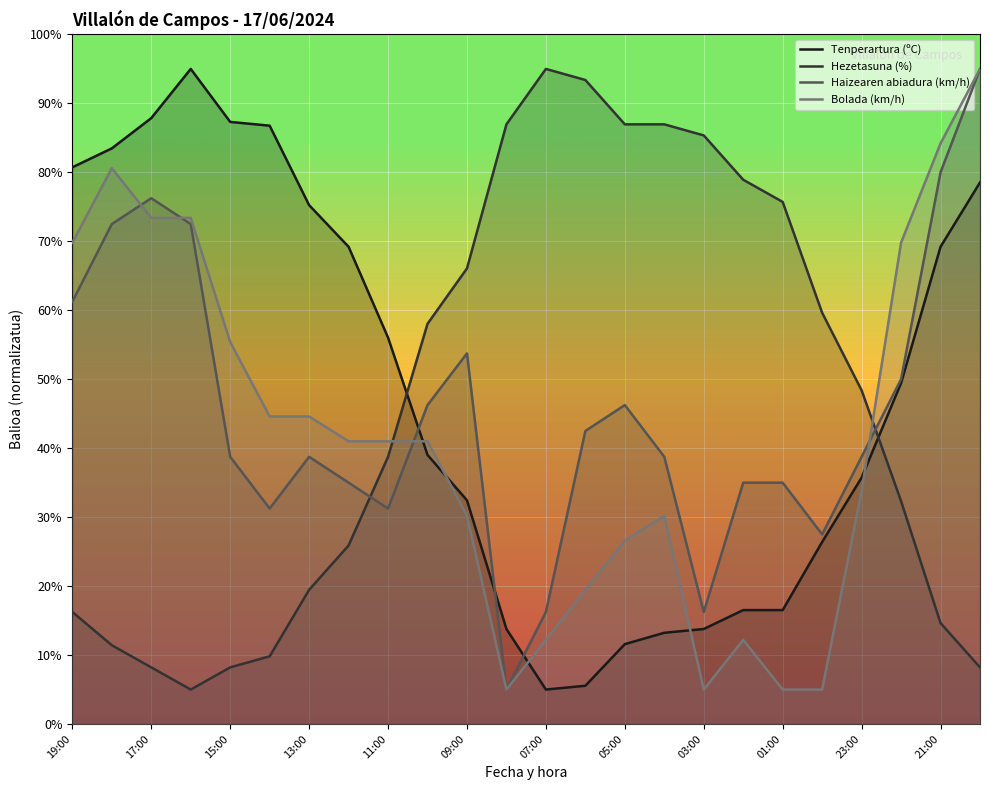

How many data points in Hezetasuna (%) are above 48?

12